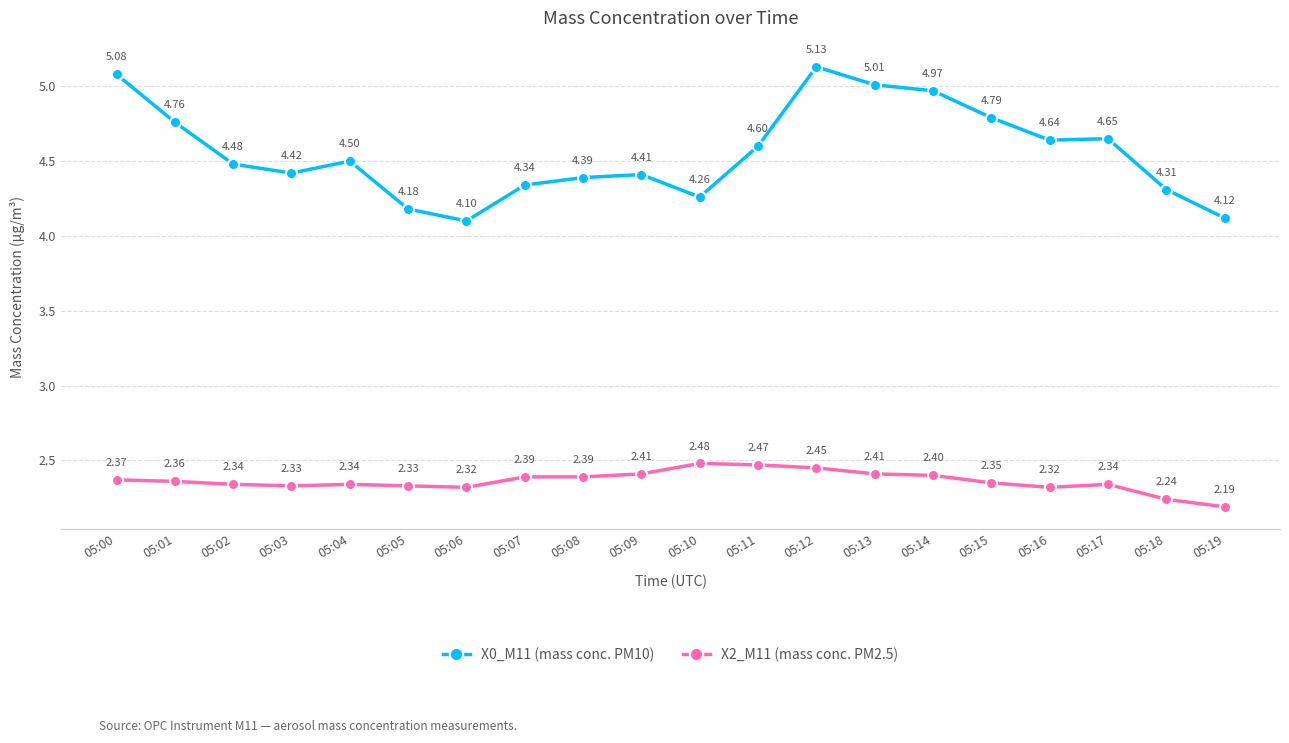

What is the sum of all X2_M11 (mass conc. PM2.5) values?

47.2